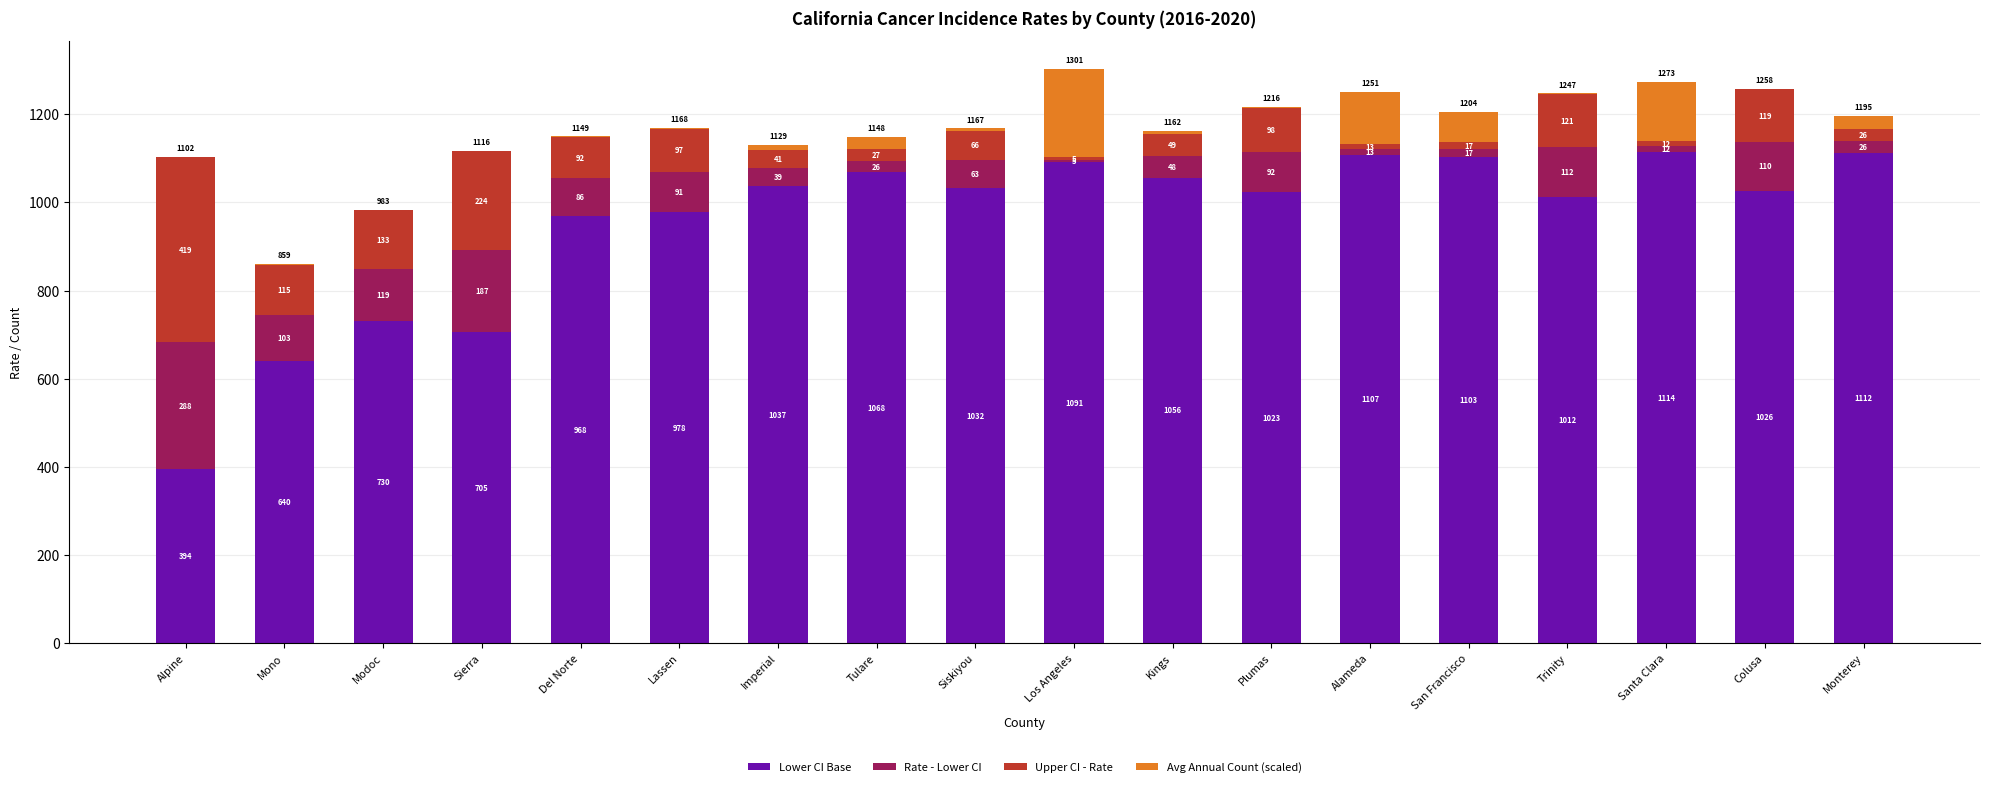

At which label is Lower CI Base closest to 754?

Modoc